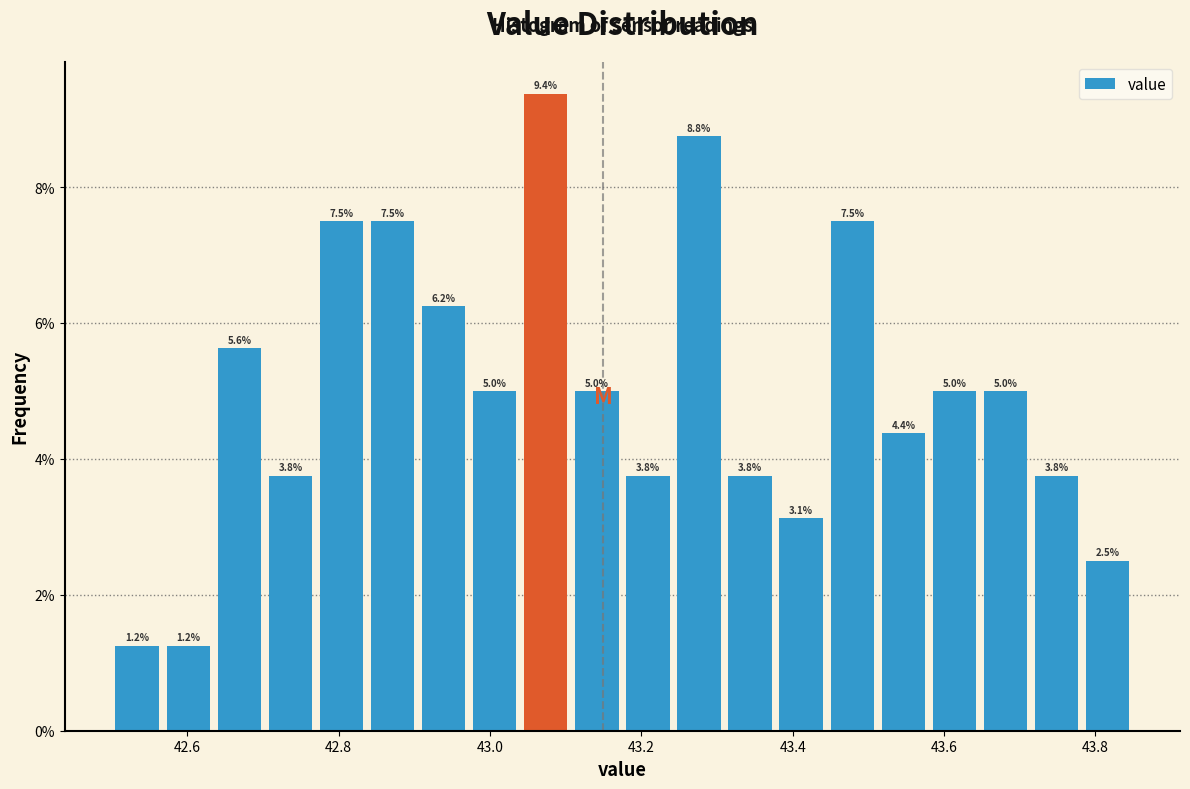

Read against the x-axis, roughly where is the centre of the tallest bar?

43.08